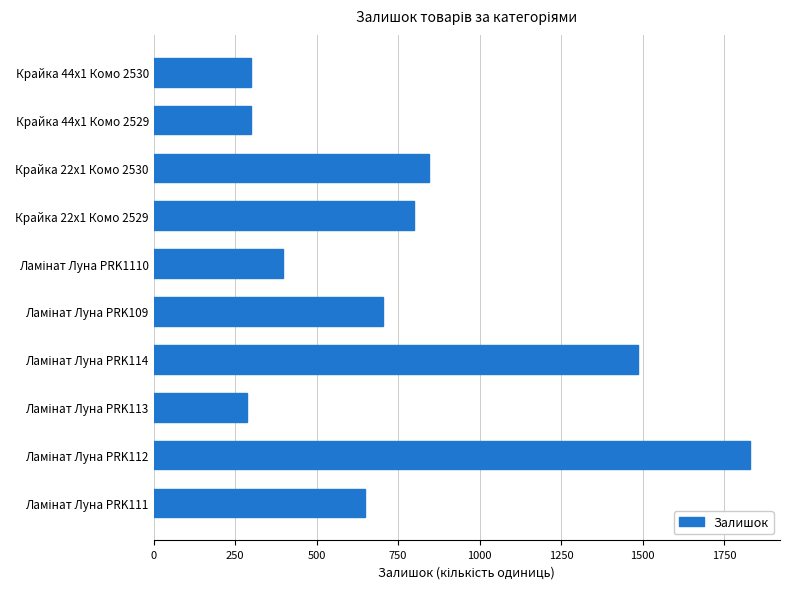

What is the smallest value displayed?

287